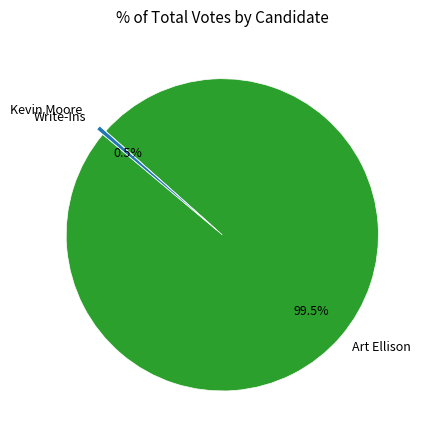

How much of the chart is everything except Art Ellison?

0.5%